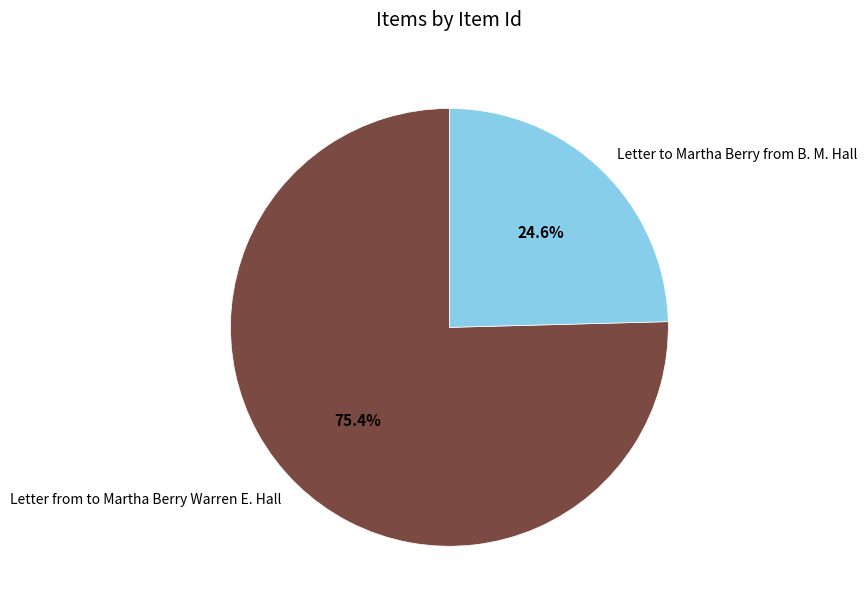

Is it true that Letter to Martha Berry from B. M. Hall is 25% of the pie?

True